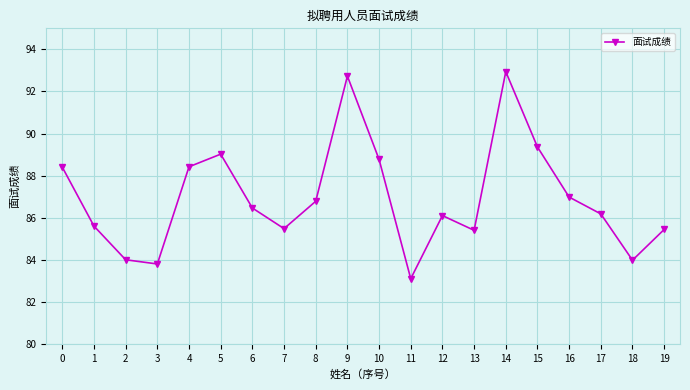

How many data points does each series have?

20